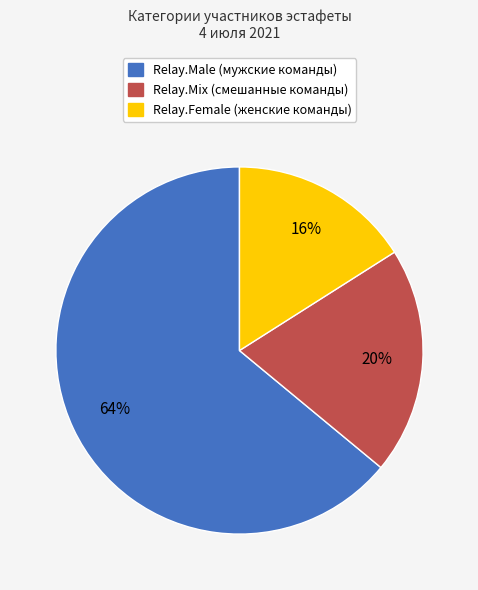

What percentage is the Relay.Male slice, to the nearest percent?

64%